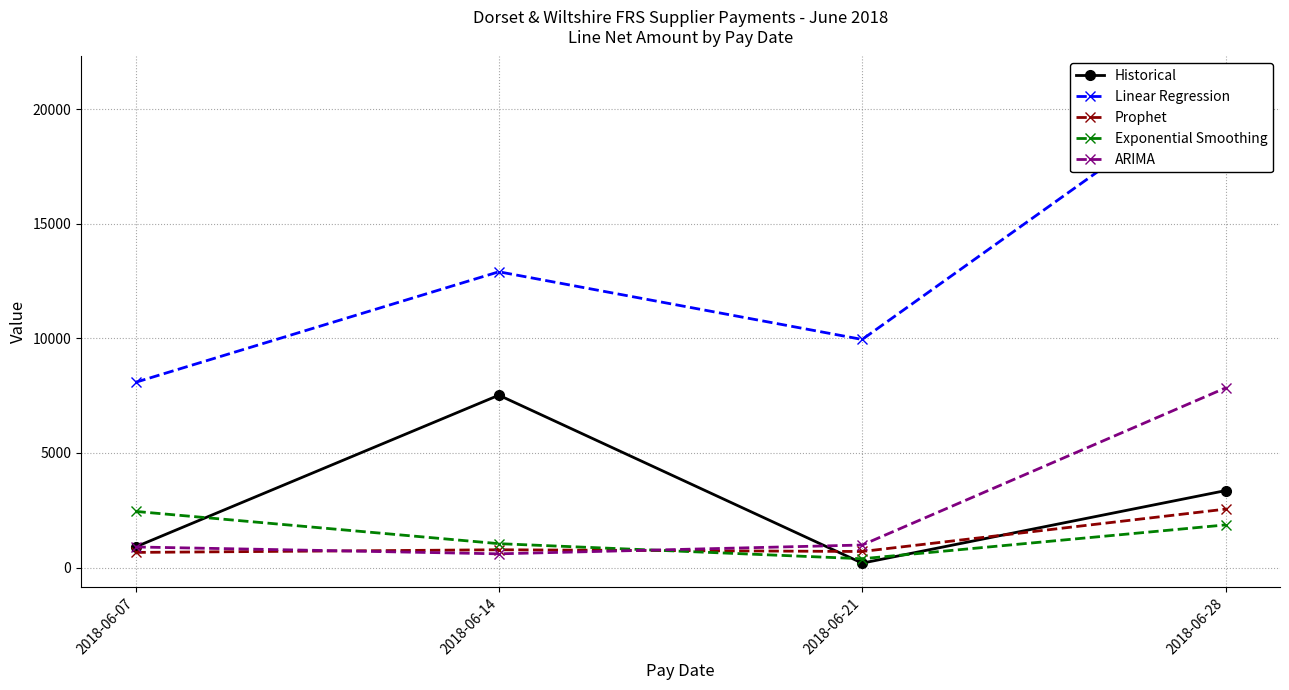

The ARIMA series shows 12387.7 at 2018-06-28. True or false?

False